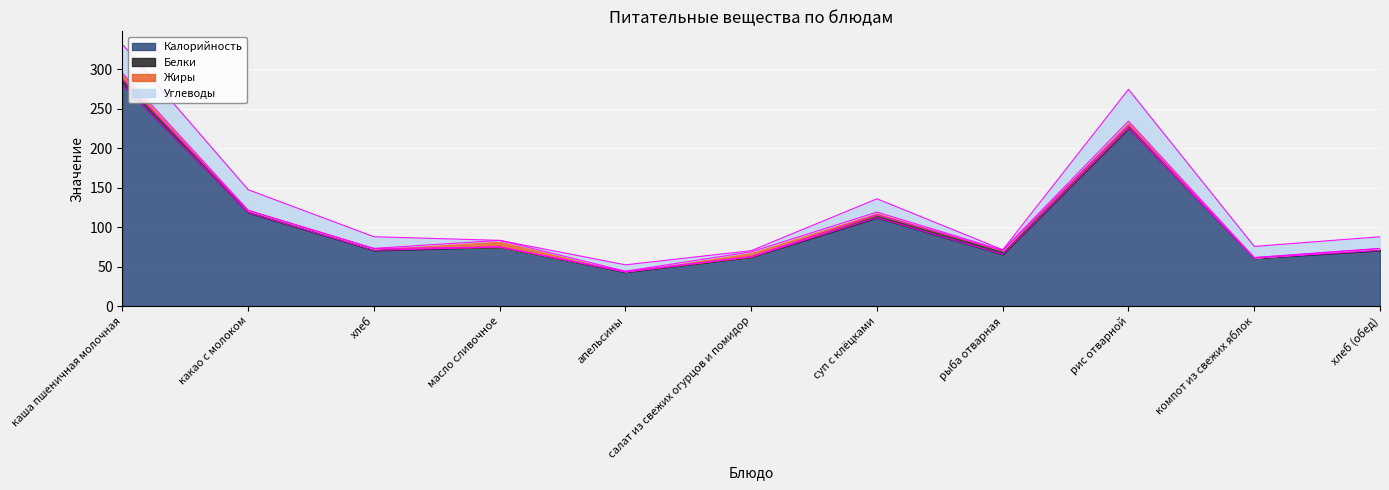

What are all the series names shown in the legend?

Калорийность, Белки, Жиры, Углеводы